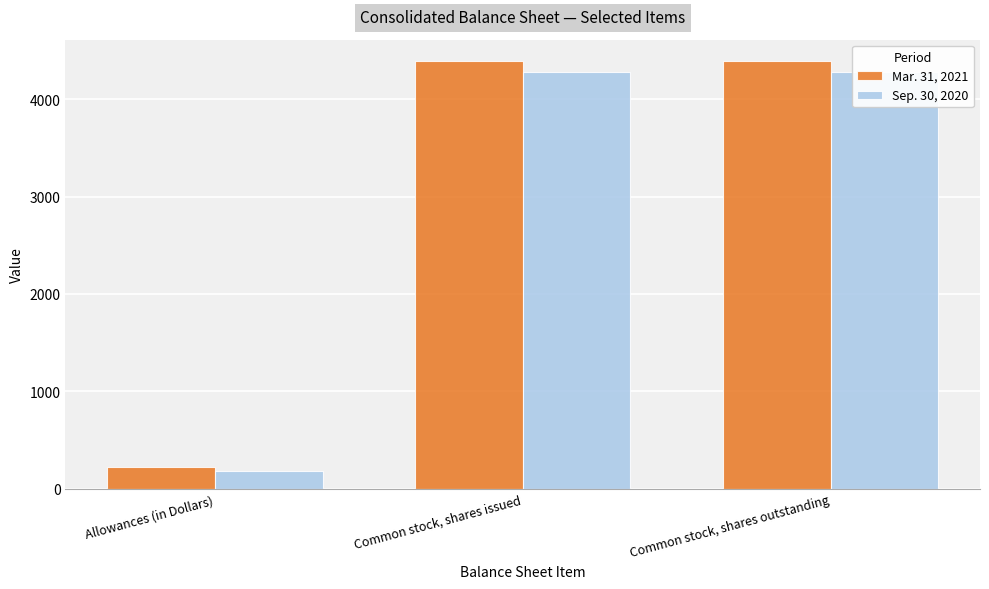

Where is Sep. 30, 2020 nearest to the value 2228?

Allowances (in Dollars)